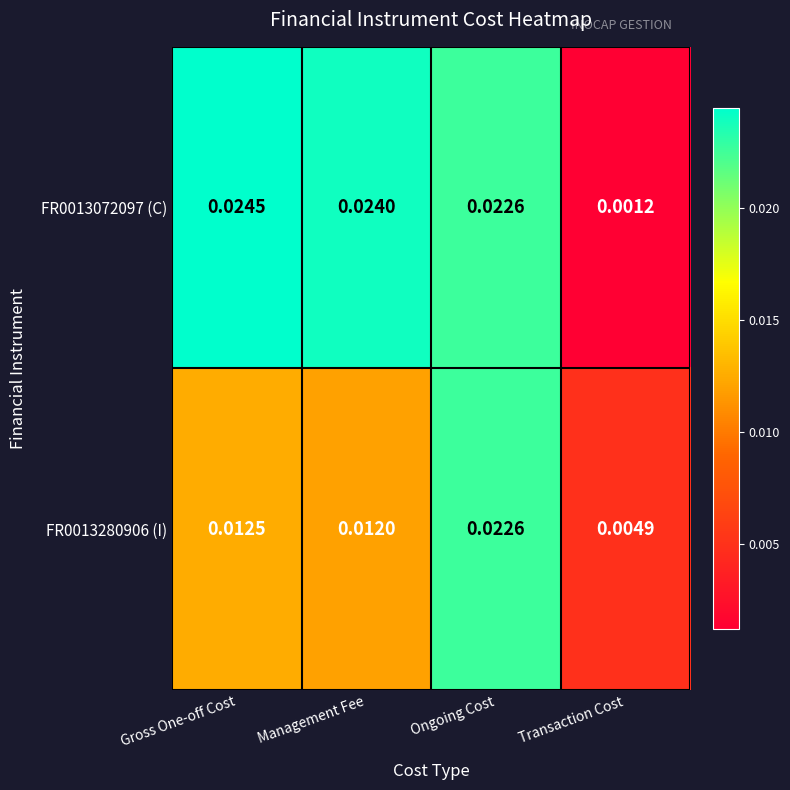

Where is FR0013072097 (C) nearest to the value 0?

Transaction Cost